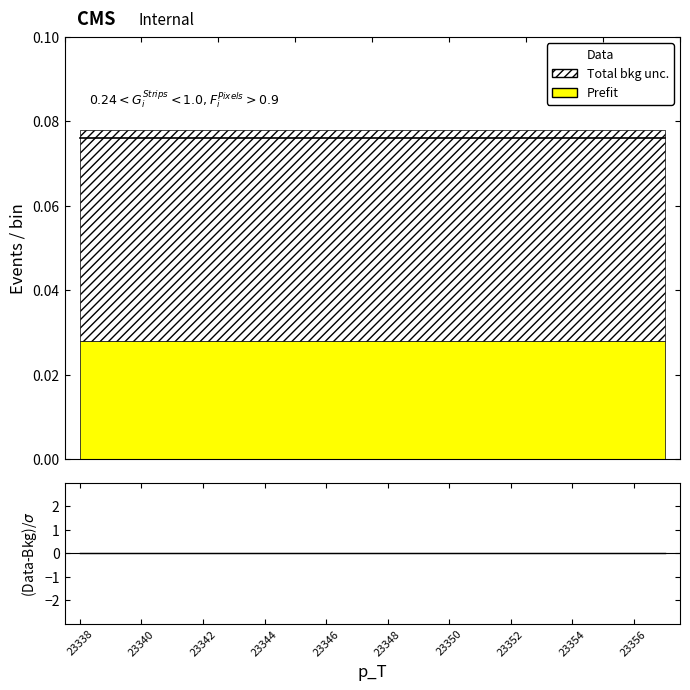

Which has a higher value, 23340 or 23350?

23340